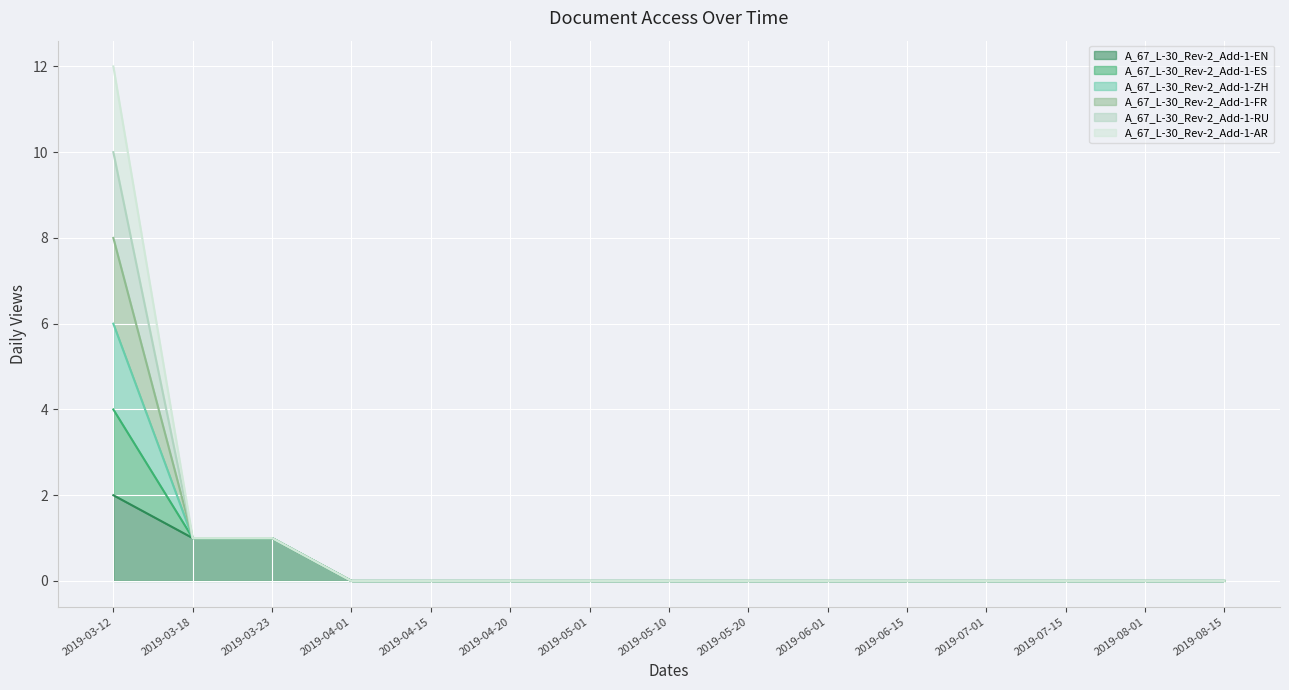

How many lines are shown in the chart?

6